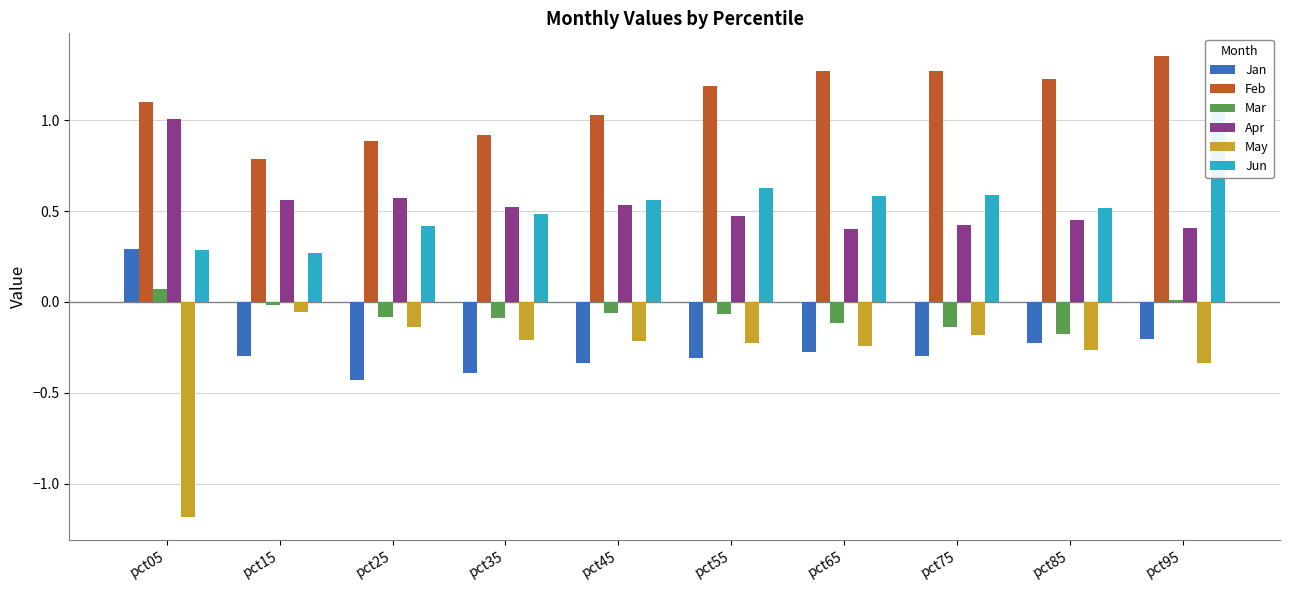

Reading left to right, extract all data points from this chart.

Jan: pct05=0.3	pct15=-0.3	pct25=-0.4	pct35=-0.4	pct45=-0.3	pct55=-0.3	pct65=-0.3	pct75=-0.3	pct85=-0.2	pct95=-0.2
Feb: pct05=1.1	pct15=0.8	pct25=0.9	pct35=0.9	pct45=1.0	pct55=1.2	pct65=1.3	pct75=1.3	pct85=1.2	pct95=1.4
Mar: pct05=0.1	pct15=-0.0	pct25=-0.1	pct35=-0.1	pct45=-0.1	pct55=-0.1	pct65=-0.1	pct75=-0.1	pct85=-0.2	pct95=0.0
Apr: pct05=1.0	pct15=0.6	pct25=0.6	pct35=0.5	pct45=0.5	pct55=0.5	pct65=0.4	pct75=0.4	pct85=0.4	pct95=0.4
May: pct05=-1.2	pct15=-0.1	pct25=-0.1	pct35=-0.2	pct45=-0.2	pct55=-0.2	pct65=-0.2	pct75=-0.2	pct85=-0.3	pct95=-0.3
Jun: pct05=0.3	pct15=0.3	pct25=0.4	pct35=0.5	pct45=0.6	pct55=0.6	pct65=0.6	pct75=0.6	pct85=0.5	pct95=1.0